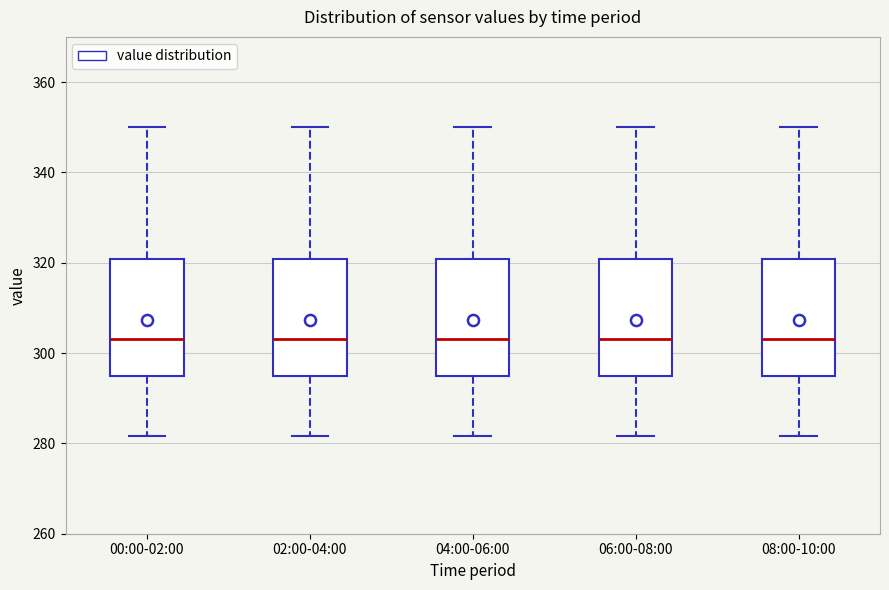

Where does the upper whisker of the box for 04:00-06:00 end on the y-axis? The values are not printed on the chart, so give them approximately, as read against the axis.

350